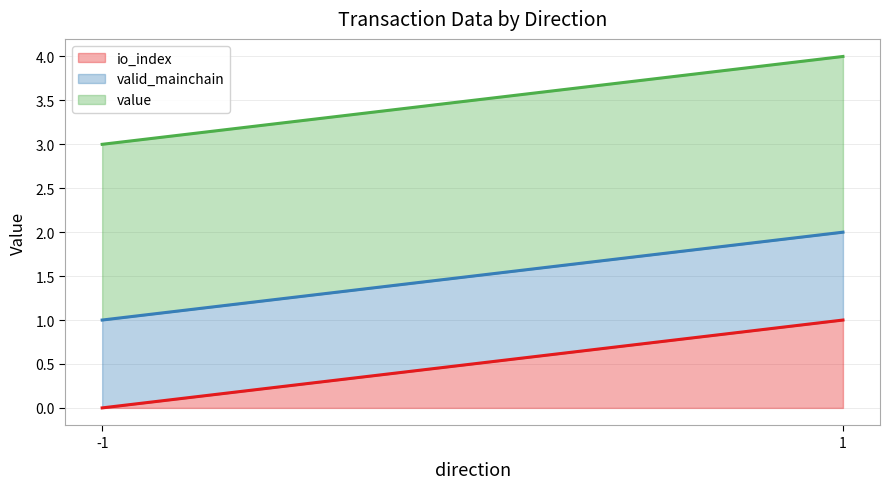

The io_index series shows 1.0 at 1. True or false?

True